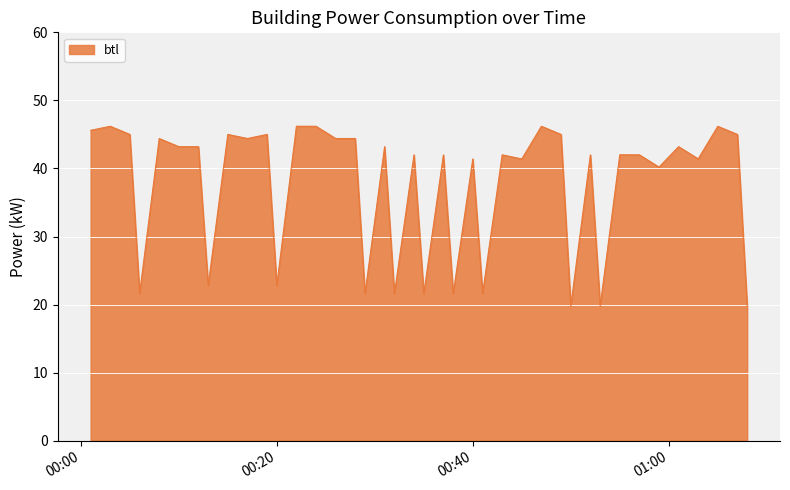

What is the difference between the maximum and minimum values?

26.4